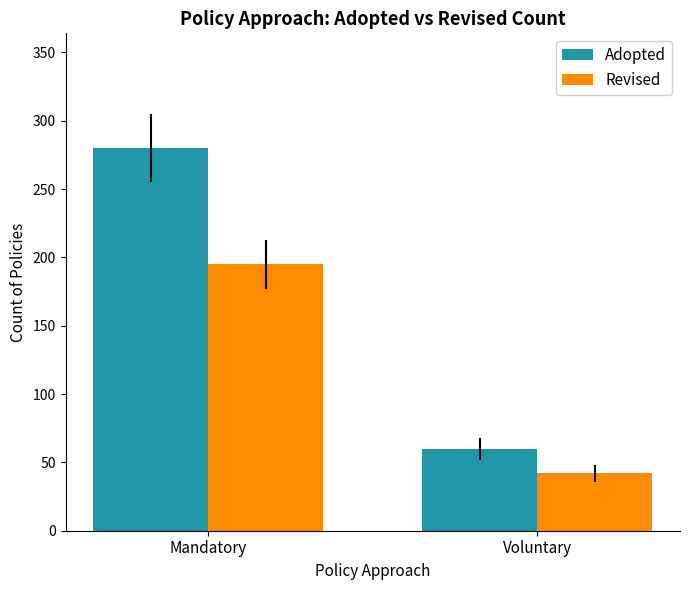

Is it true that Adopted equals 60 at Voluntary?

True